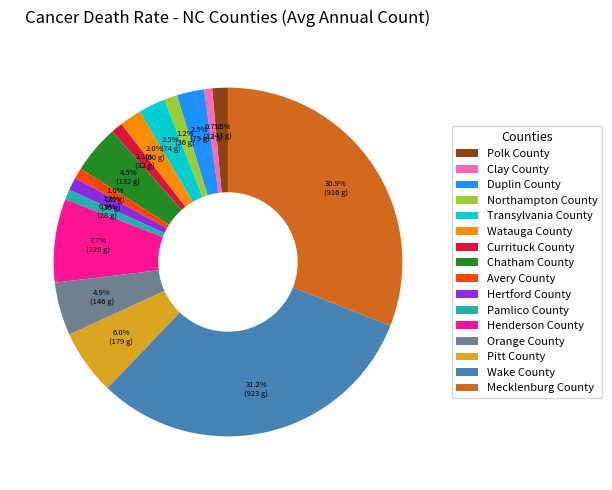

What is the ratio of the value at Currituck County to the value at Hertford County?

0.9